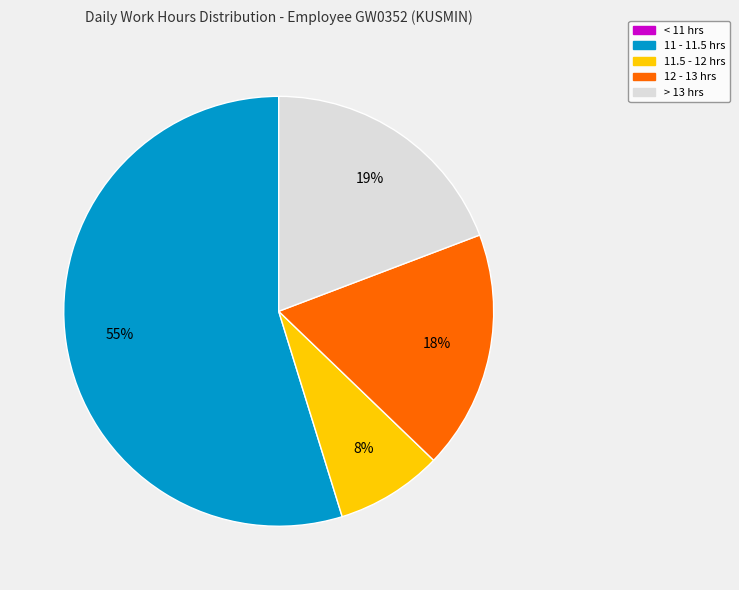

True or false: > 13 hrs accounts for 19% of the total.

True